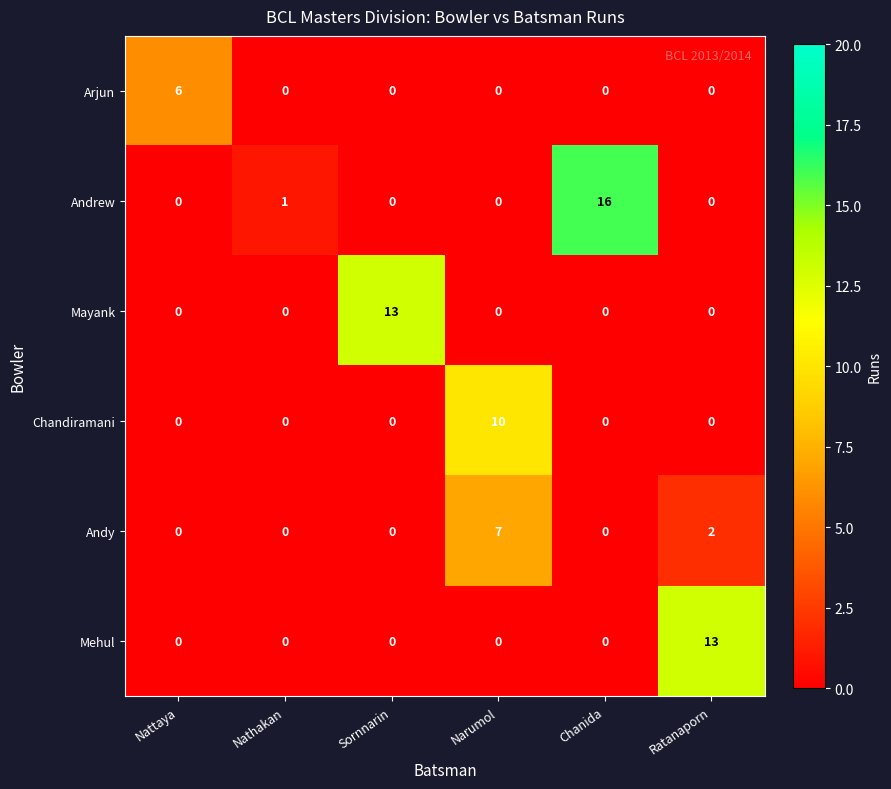

What is the maximum value shown in the chart?

16